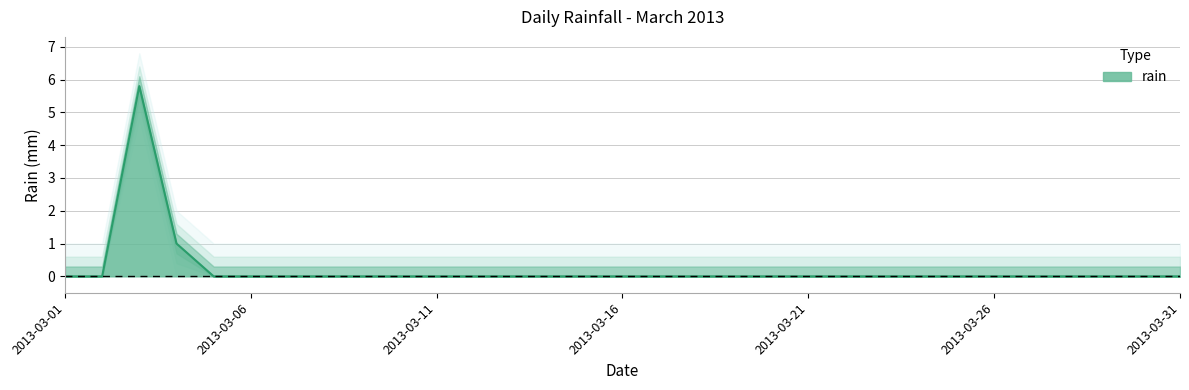

How many distinct data groups are displayed?

1